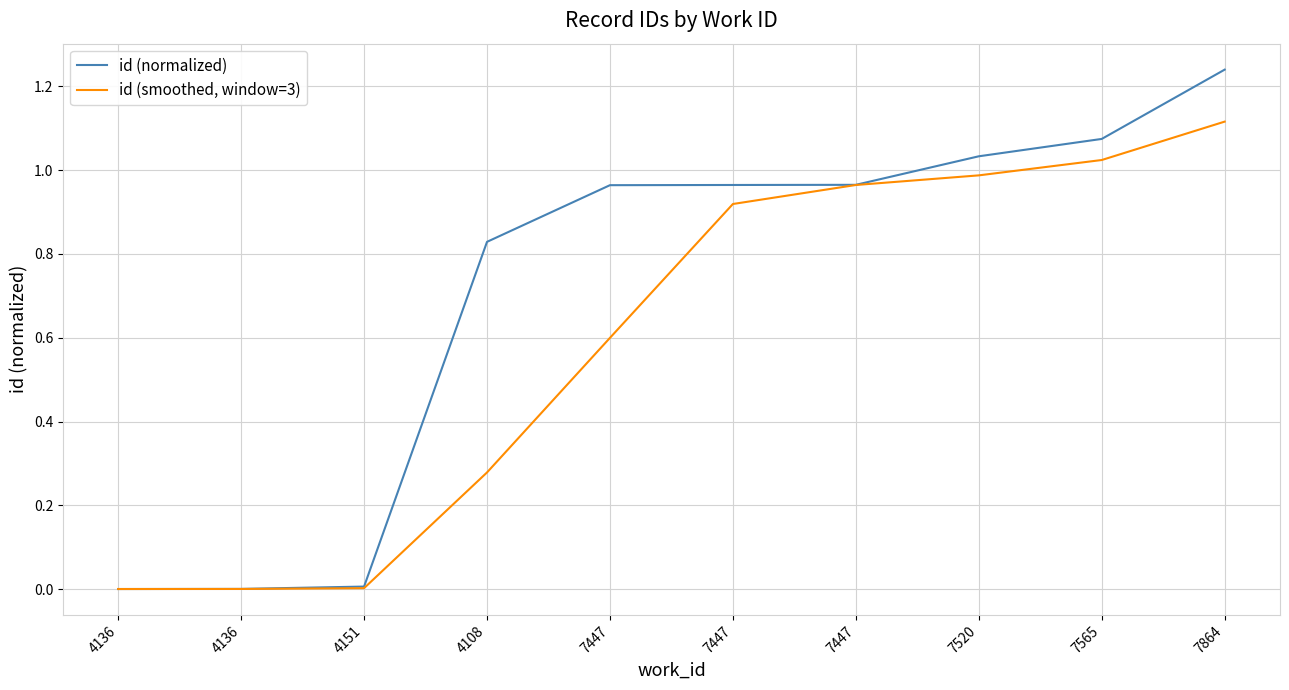

Rank the series at 7565 from highest to lowest value.

id (normalized), id (smoothed, window=3)